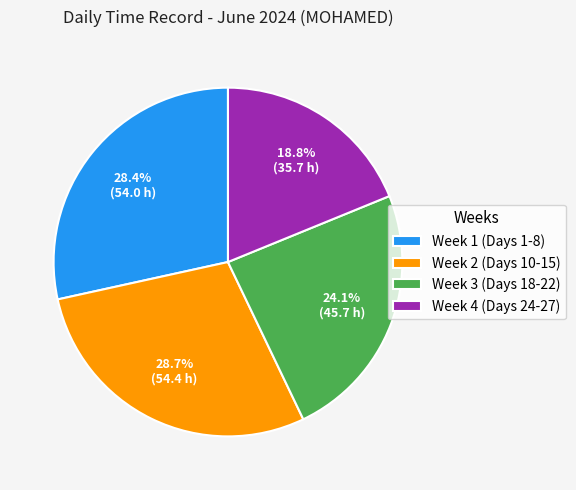

Approximately how many times larger is the value at Week 2 (Days 10-15) compared to Week 3 (Days 18-22)?

1.2